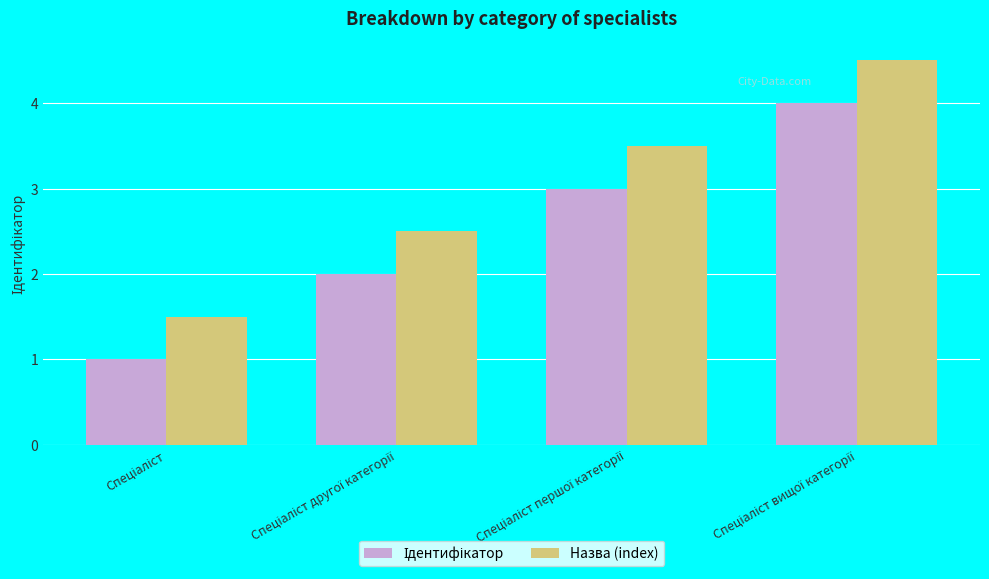

What is the greatest value displayed?

4.5